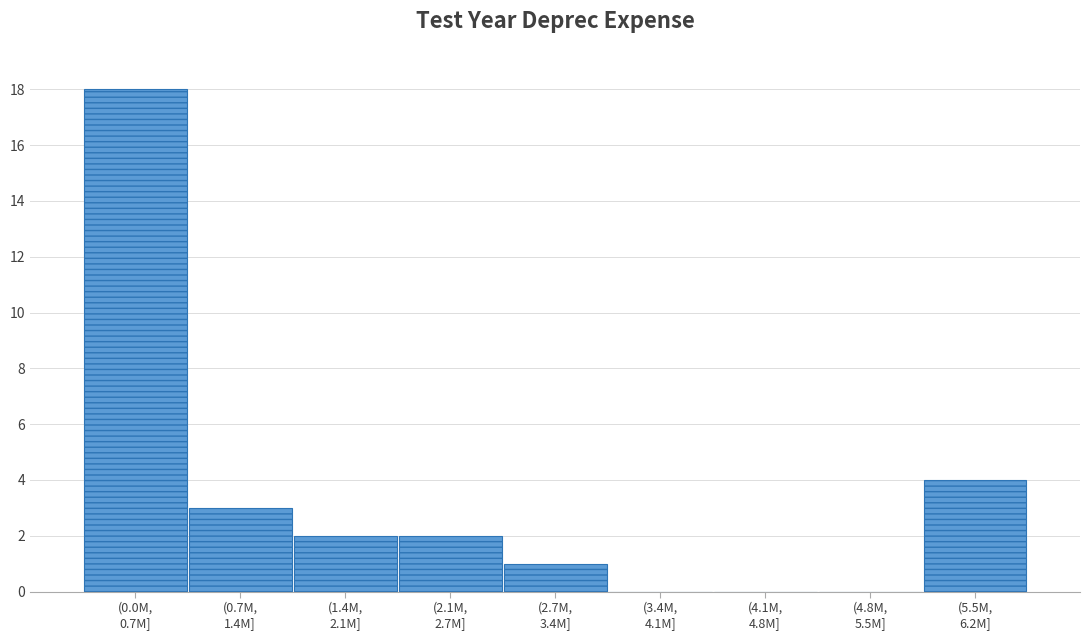

What is the sum of all values?

30